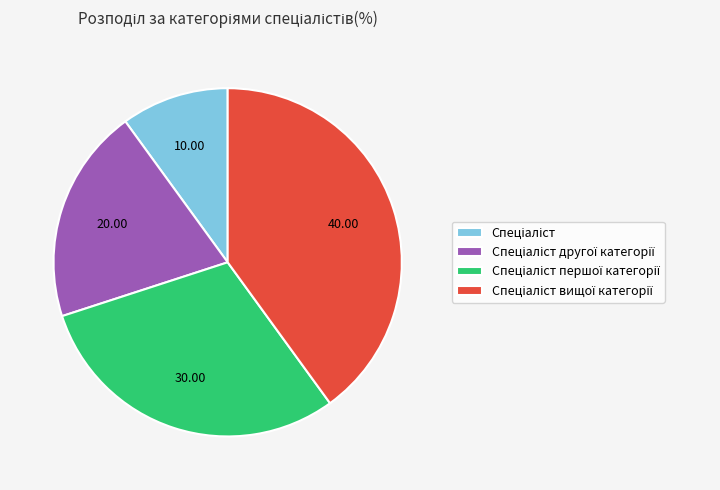

Count the number of slices in the pie.

4